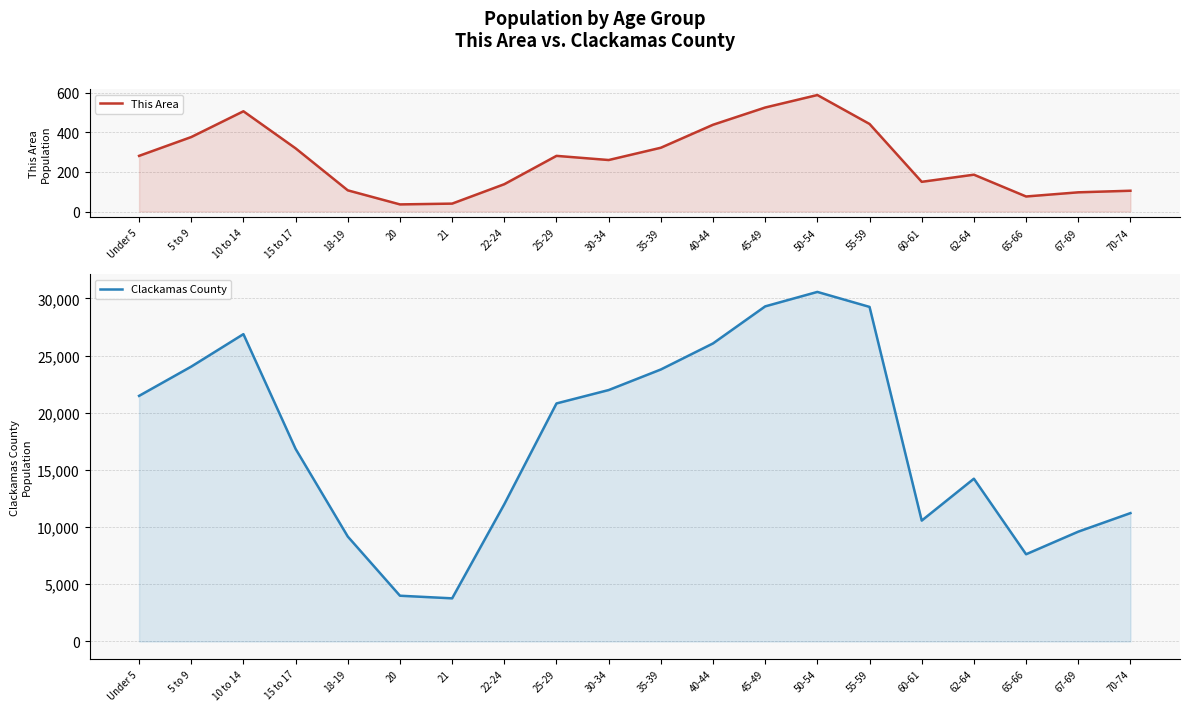

What is the difference between the second highest and minimum values in the Clackamas County series?

25534